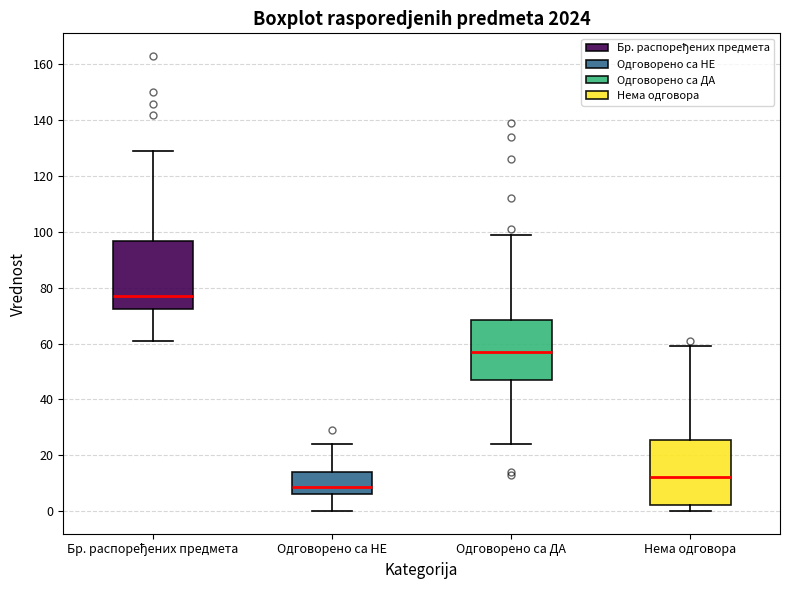

Where does the median line of the box for Одговорено са НЕ sit on the y-axis? The values are not printed on the chart, so give them approximately, as read against the axis.

8